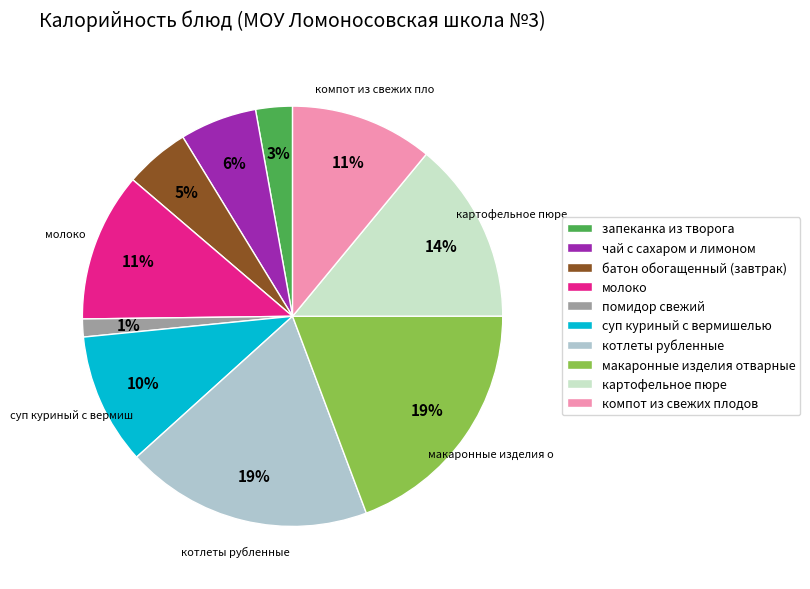

Count the number of slices in the pie.

10